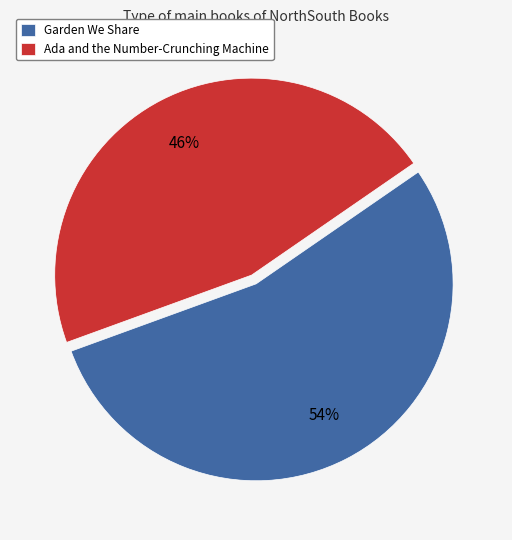

To the nearest percent, what is the difference between the Garden We Share and Ada and the Number-Crunching Machine slice percentages?

8%